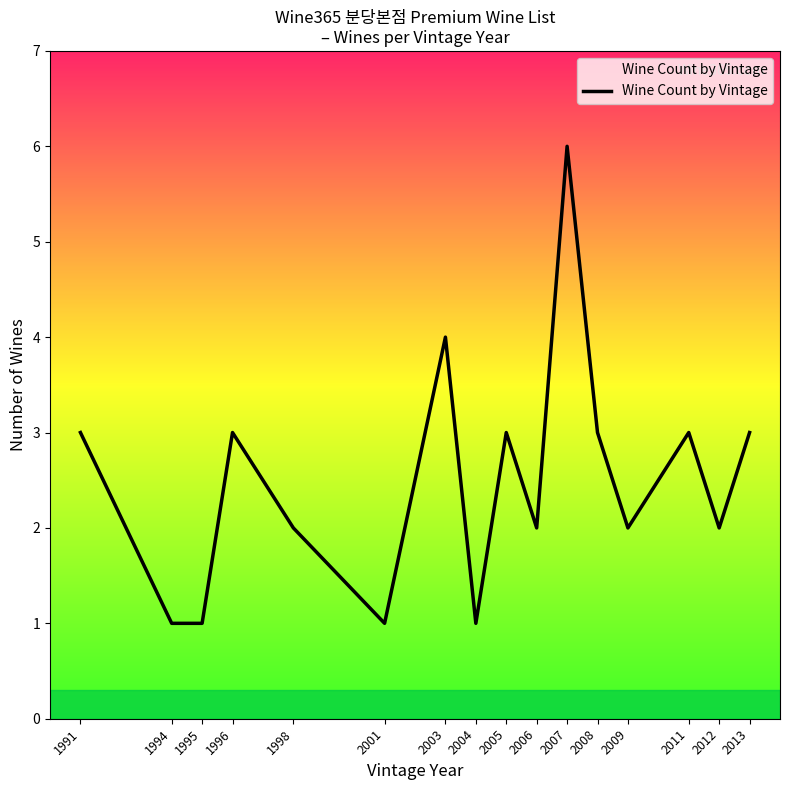

What is the approximate value at 2003?

4